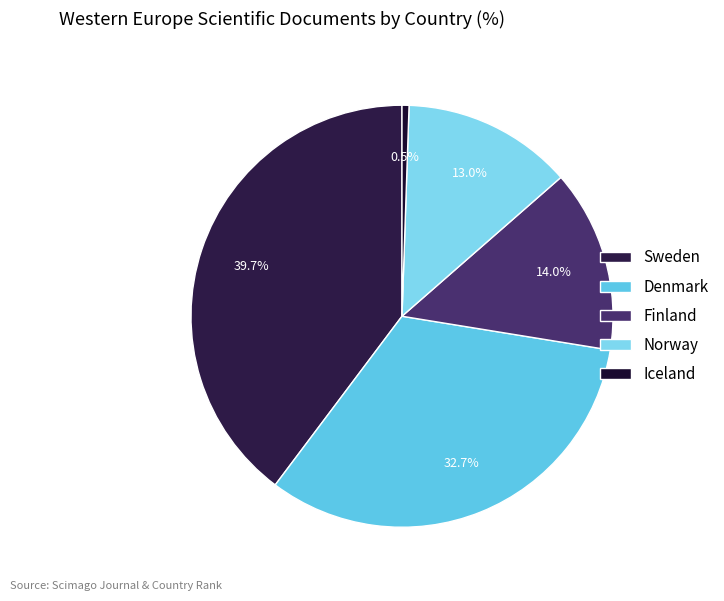

Rank the categories by value from highest to lowest.

Sweden, Denmark, Finland, Norway, Iceland